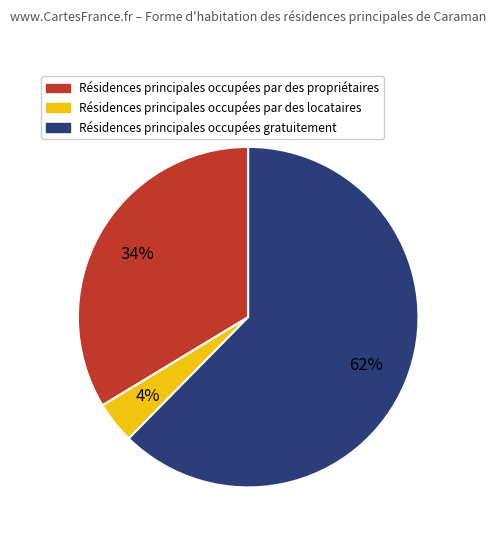

To the nearest percent, what is the average slice percentage?

33%